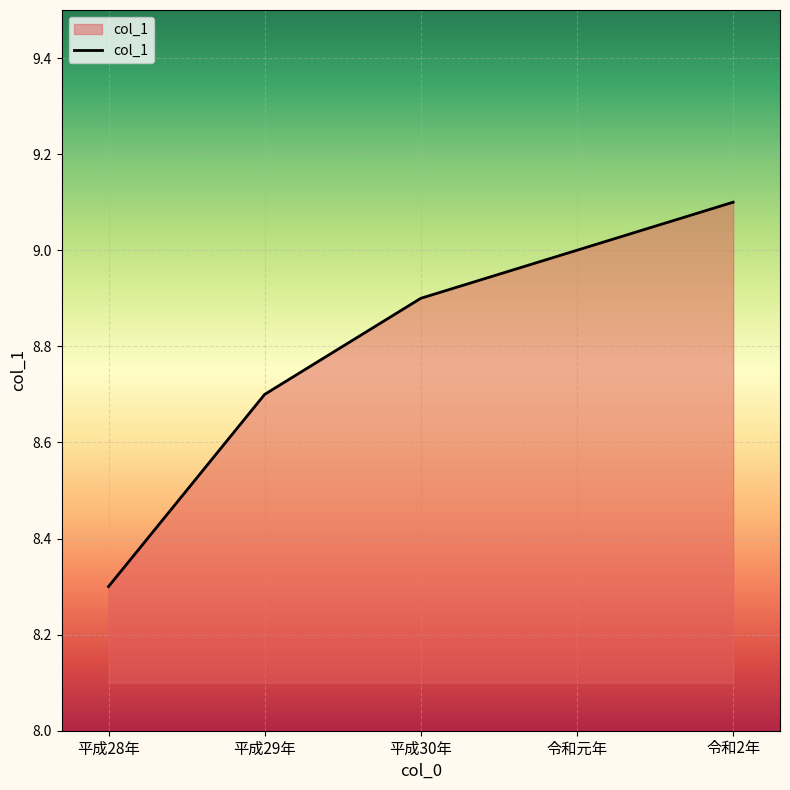

What is the difference between the second highest and second lowest values?

0.3